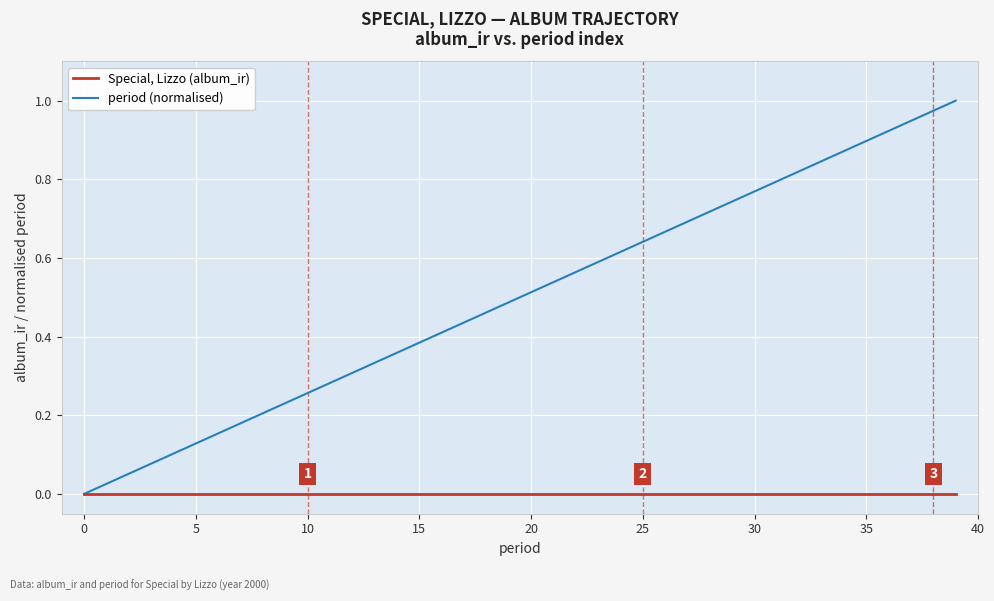

Which series has the largest range (max minus min)?

period (normalised)